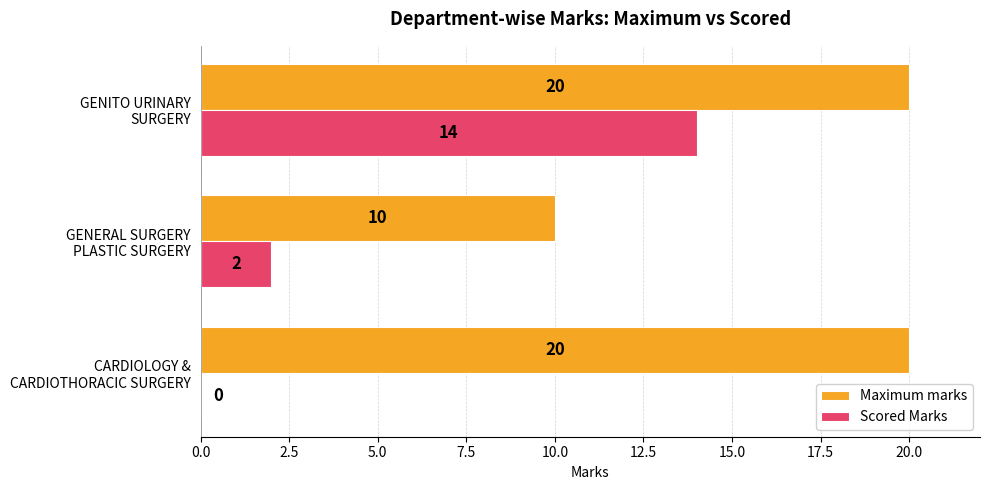

Which series has the largest total across all categories?

Maximum marks